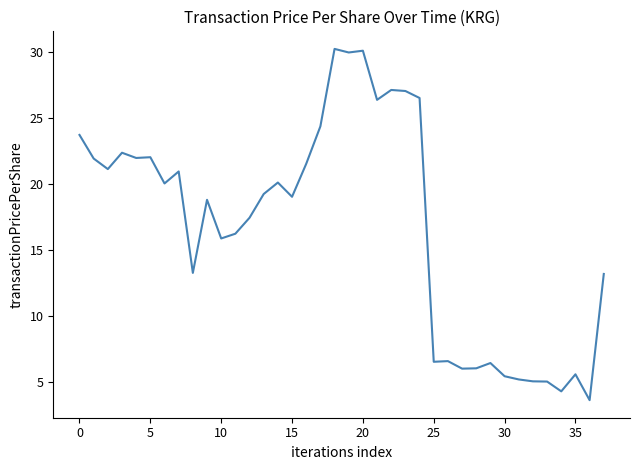

What is the difference between the maximum and minimum values?

26.6